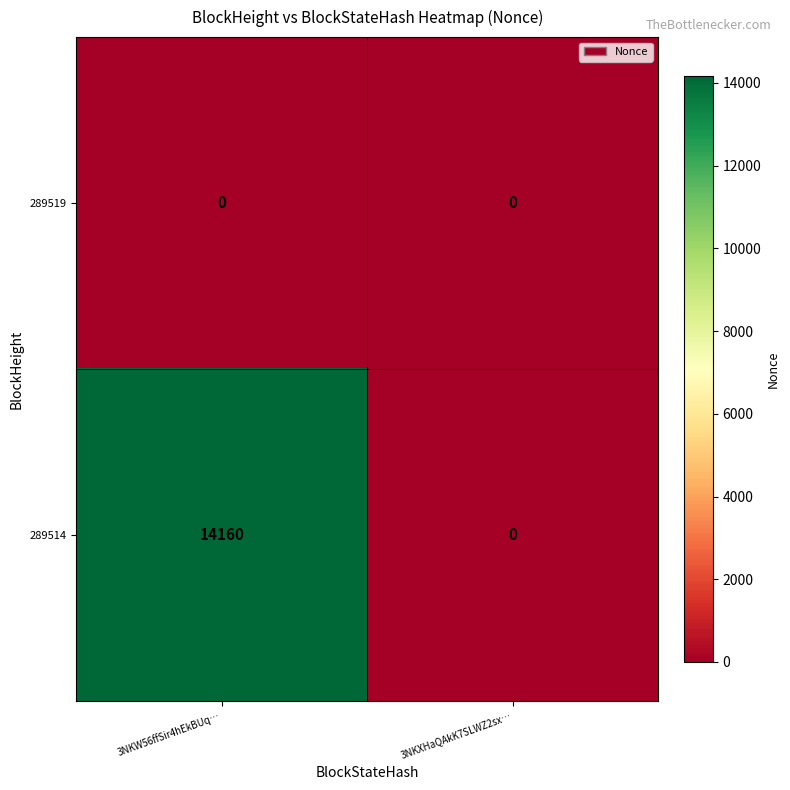

At how many categories does at least one series exceed 6940?

1